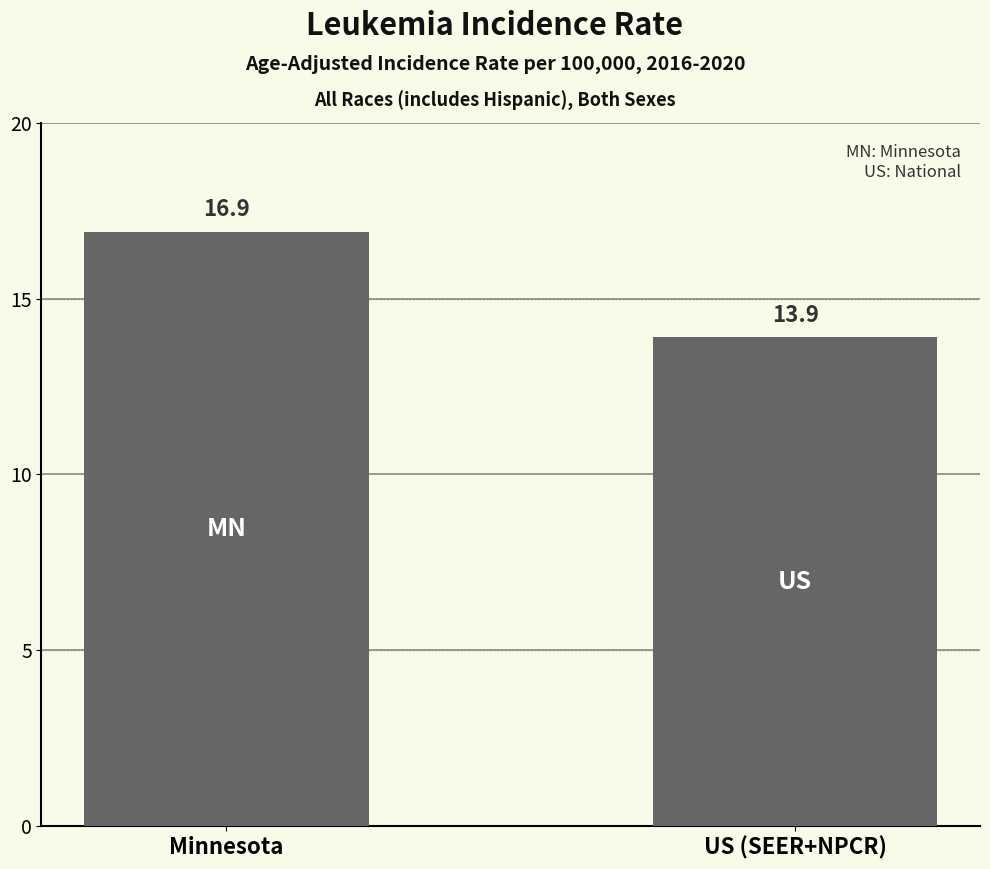

Does the chart contain stacked bars?

No